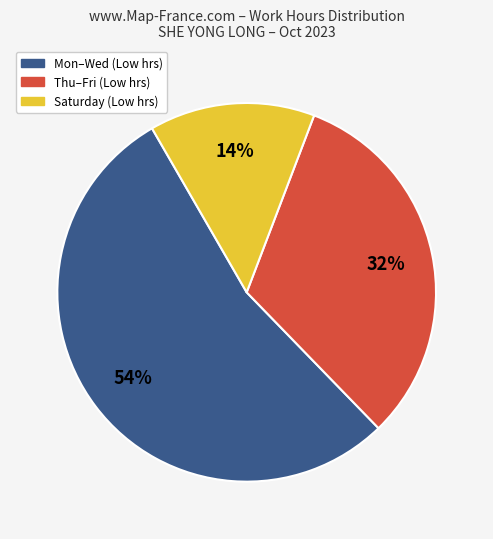

True or false: Saturday (Low hrs) accounts for 14% of the total.

True